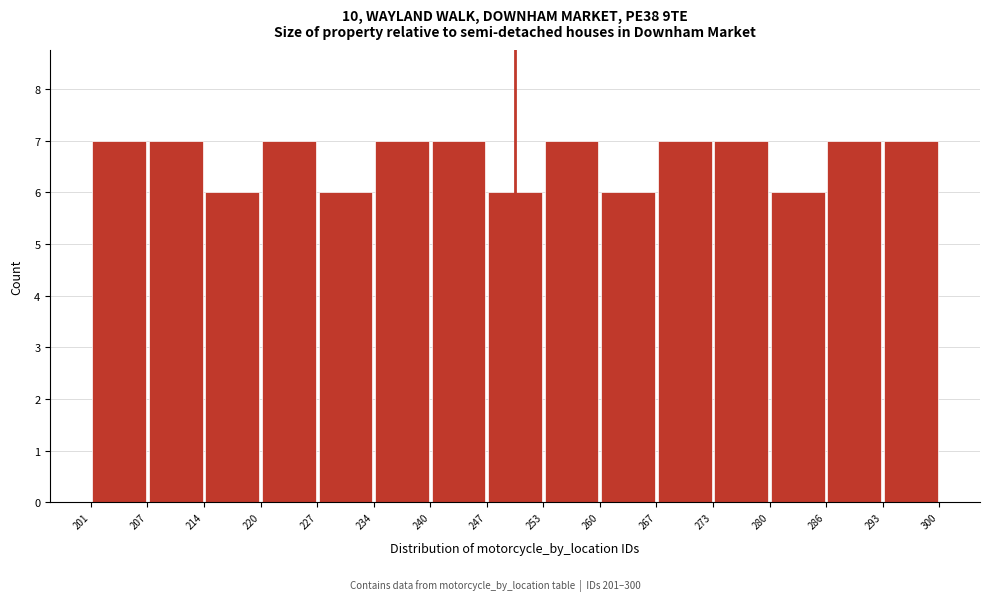

Reading left to right, transcribe this chart: for each bar, give the range it covers on the x-axis and its height. The values are not printed on the chart, so give them approximately, as read against the axis.

201 to 207: 7
207 to 214: 7
214 to 220: 6
220 to 227: 7
227 to 234: 6
234 to 240: 7
240 to 247: 7
247 to 253: 6
253 to 260: 7
260 to 267: 6
267 to 273: 7
273 to 280: 7
280 to 286: 6
286 to 293: 7
293 to 300: 7